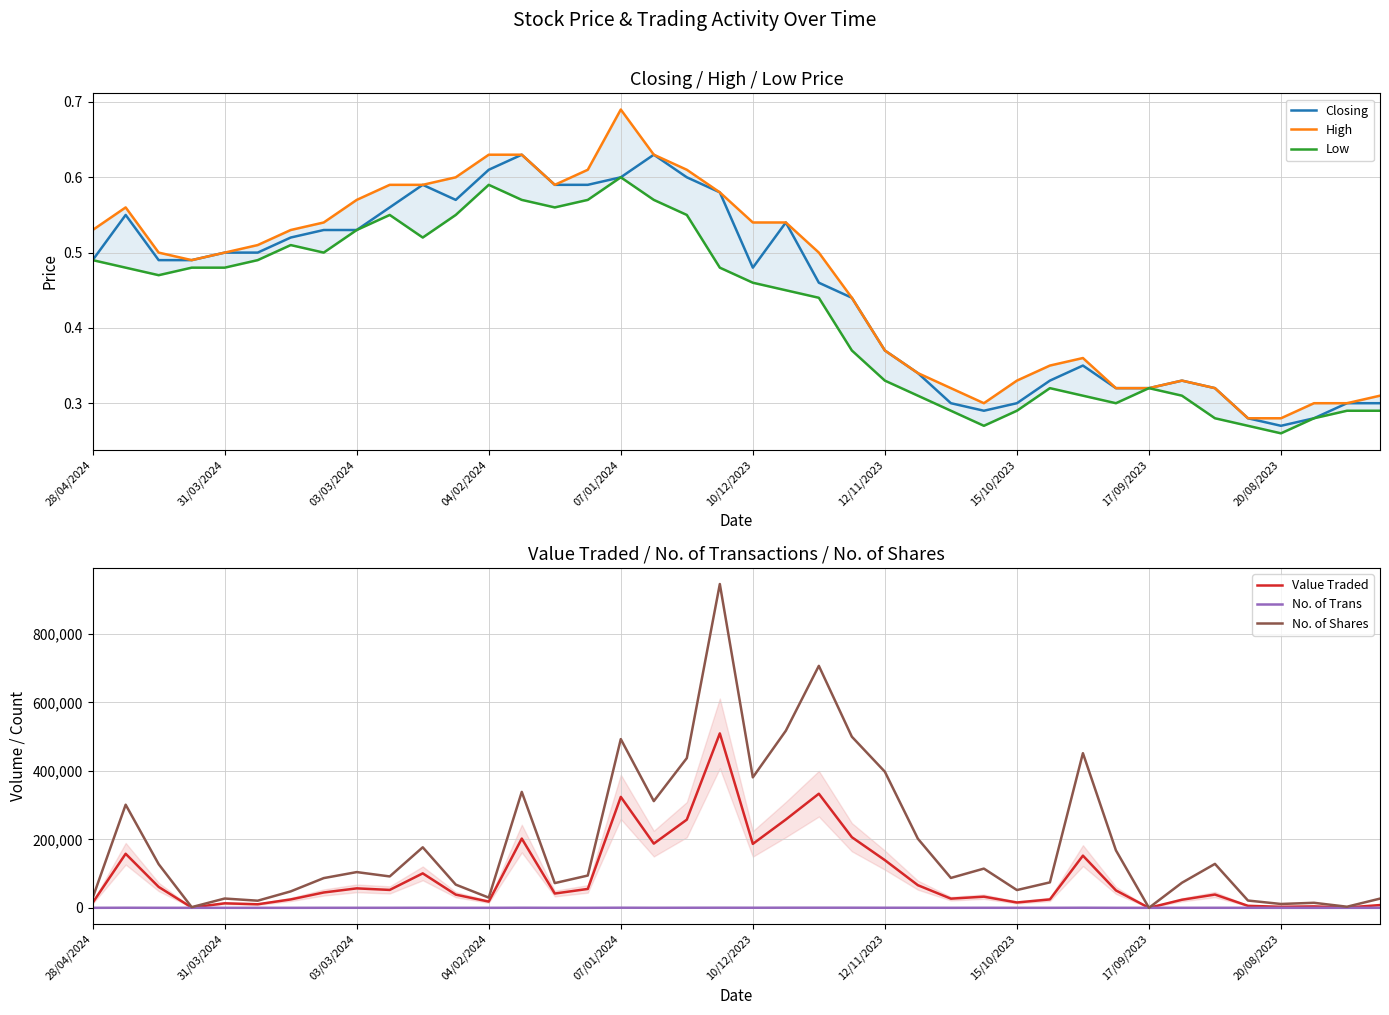

At which category does the chart reach its peak across all series?

19